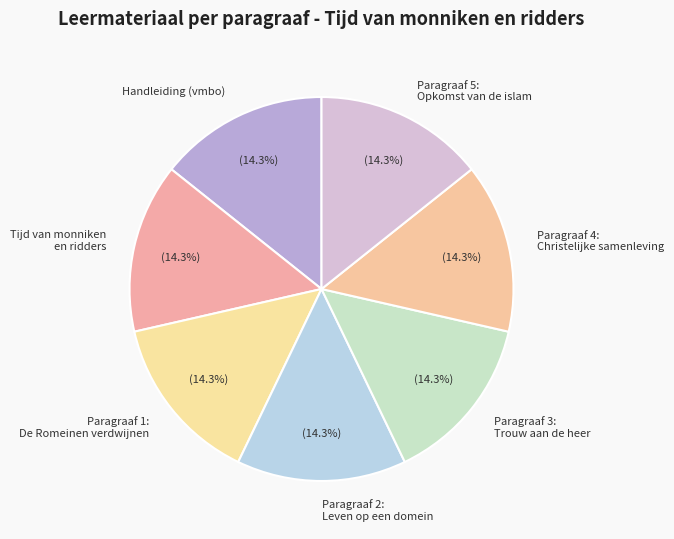

Is the sum of Paragraaf 4: Christelijke samenleving and Paragraaf 5: Opkomst van de islam greater than half?

No